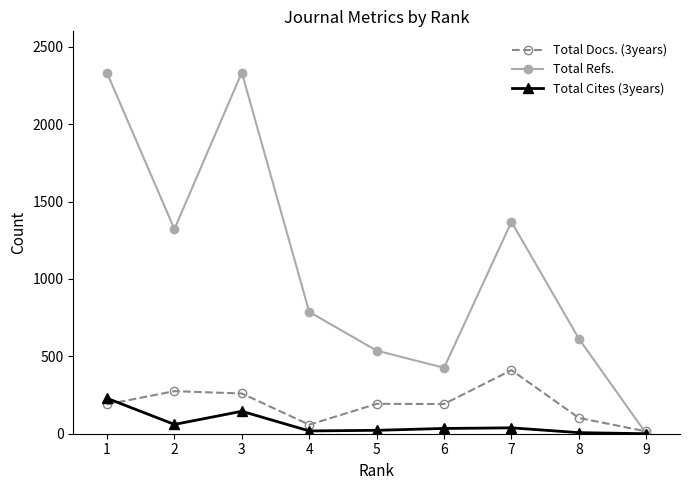

At which category does Total Refs. reach its first local valley?

2